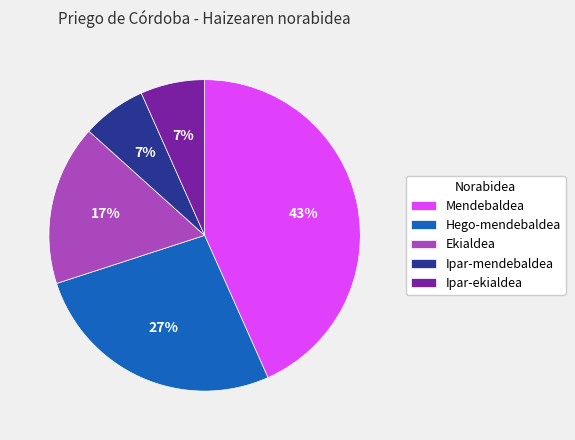

Is there any slice that represents more than half of the pie?

No